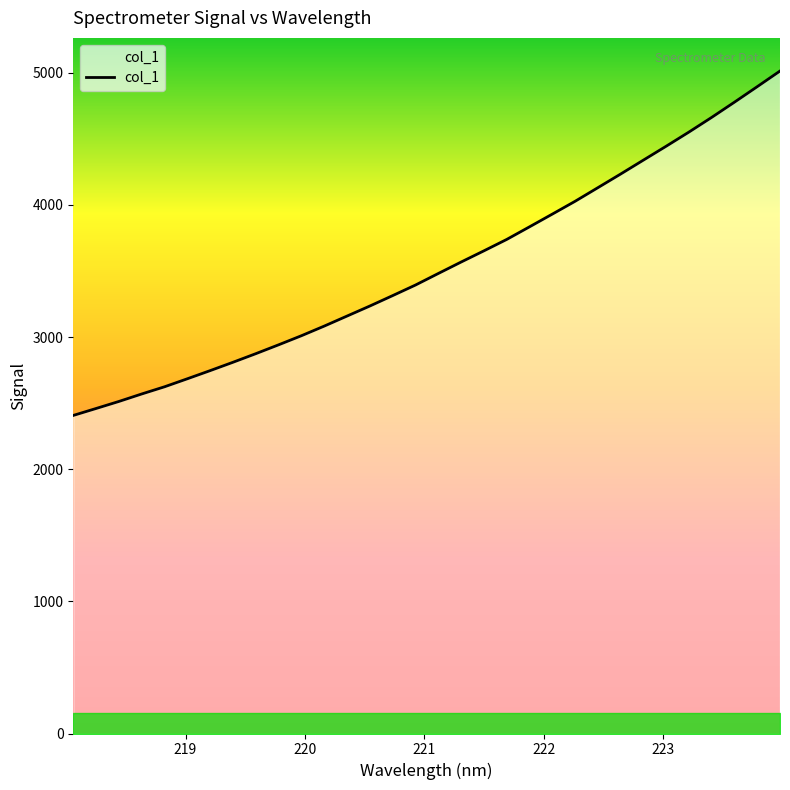

Which category has the lowest value across all series?

218.0596